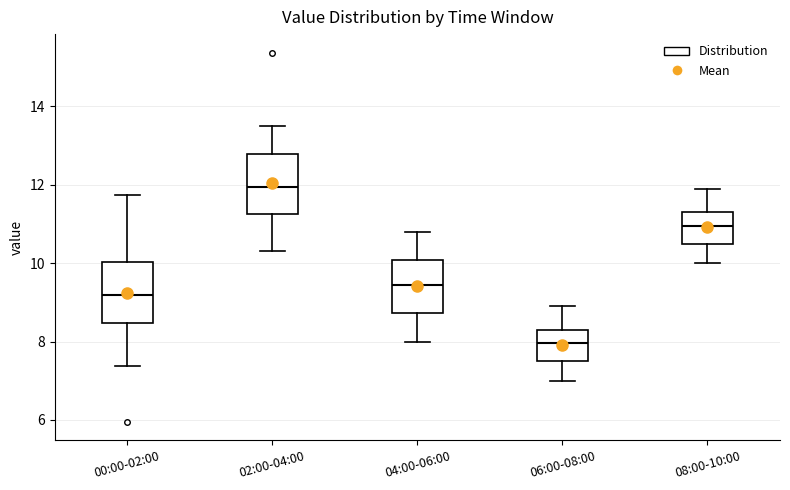

Where is the upper edge of the box for 08:00-10:00 on the y-axis? The values are not printed on the chart, so give them approximately, as read against the axis.

11.4